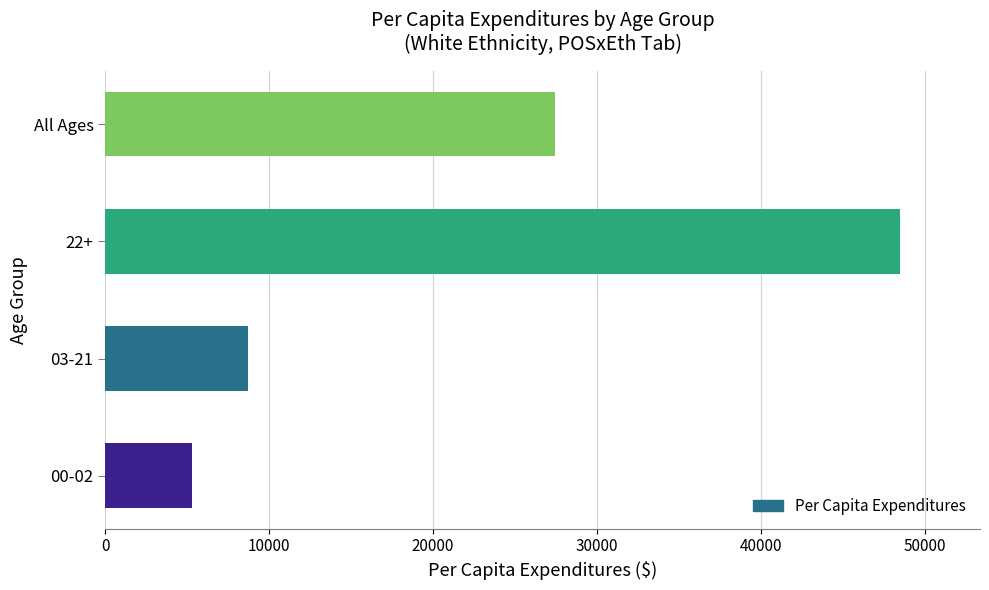

Rank the categories by value from lowest to highest.

00-02, 03-21, All Ages, 22+